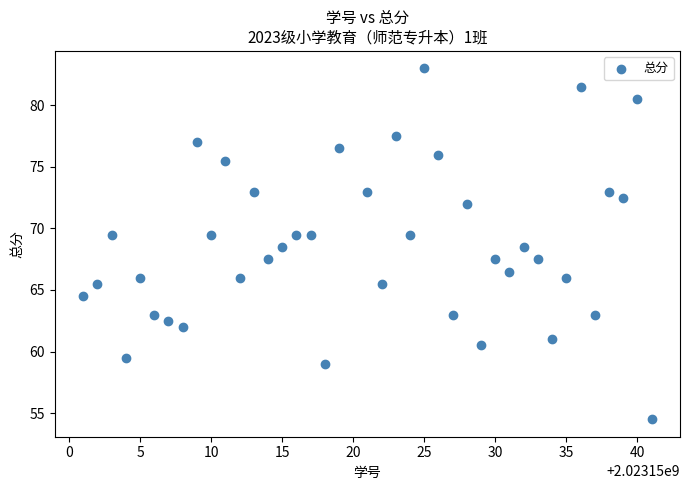

What is the range of Y values (max minus min)?

28.5